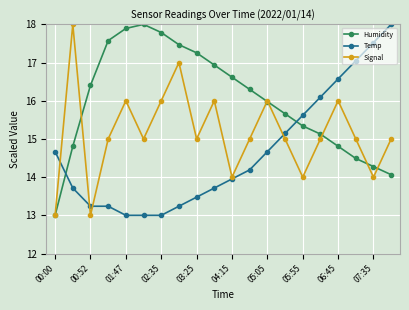

How many interior local valleys does the Signal series have?

6